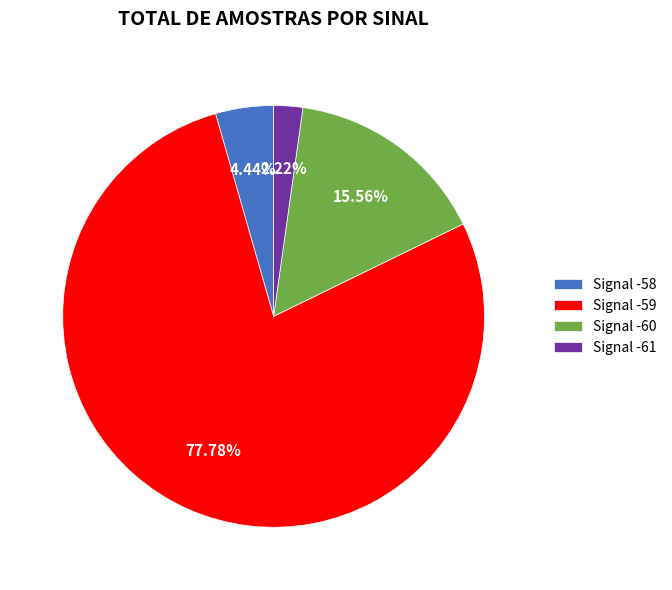

Rank the categories by value from lowest to highest.

Signal -61, Signal -58, Signal -60, Signal -59